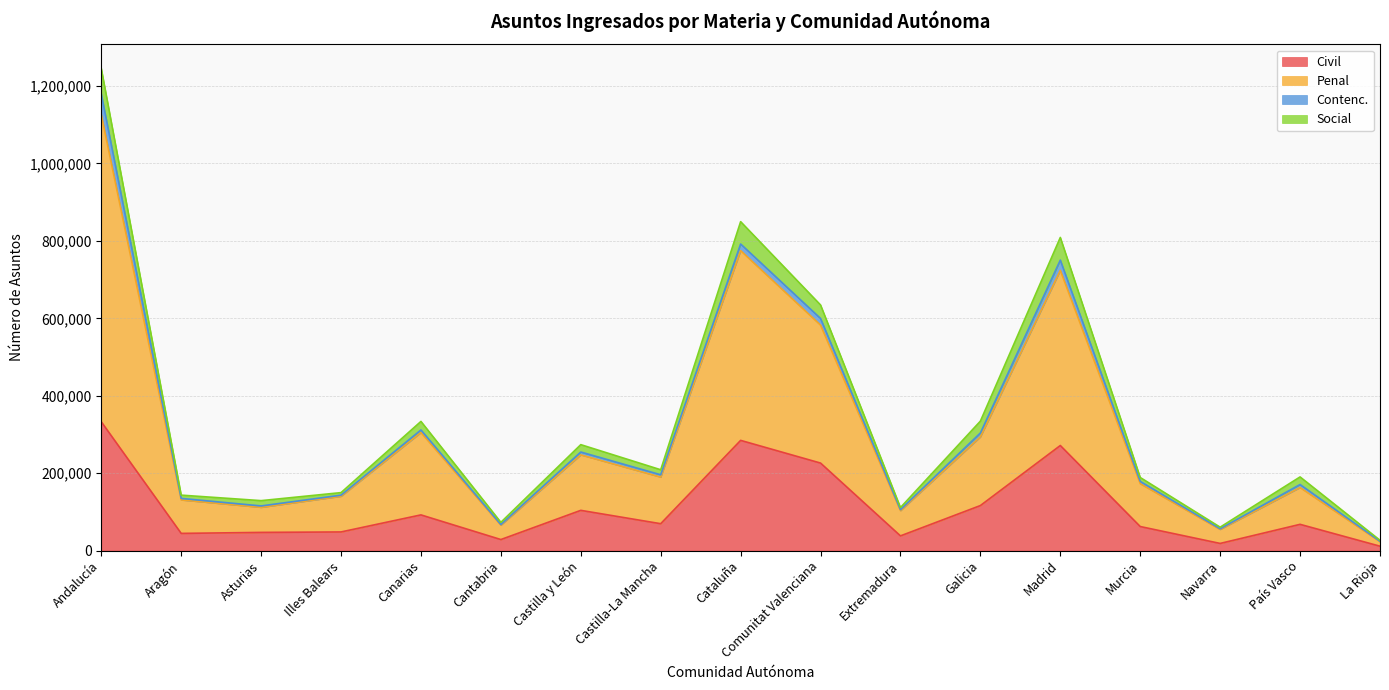

What is the maximum value for Civil?

332820